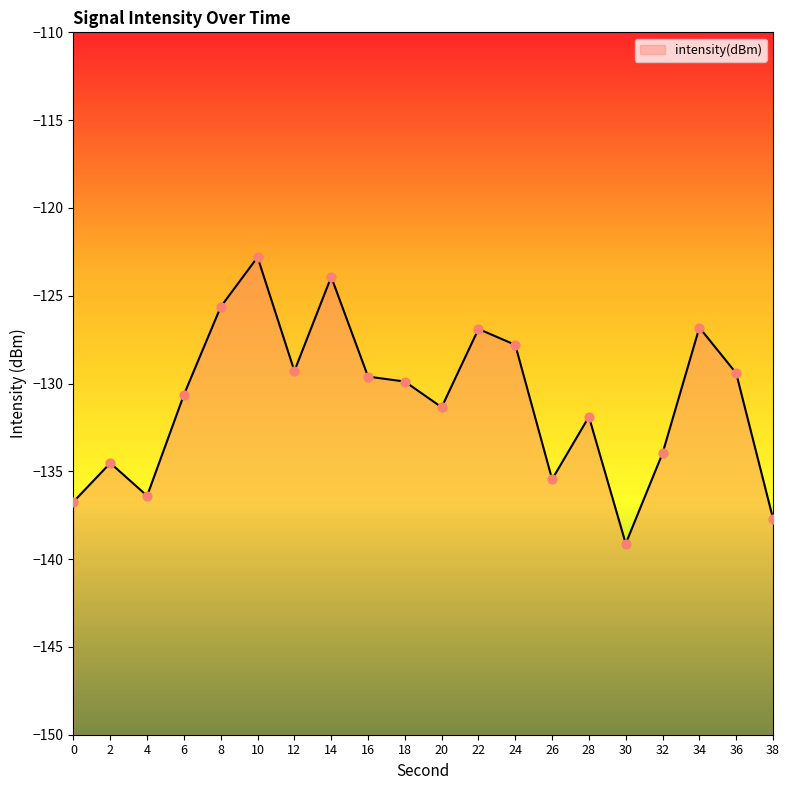

What is the change in value from 10 to 28?

-9.1